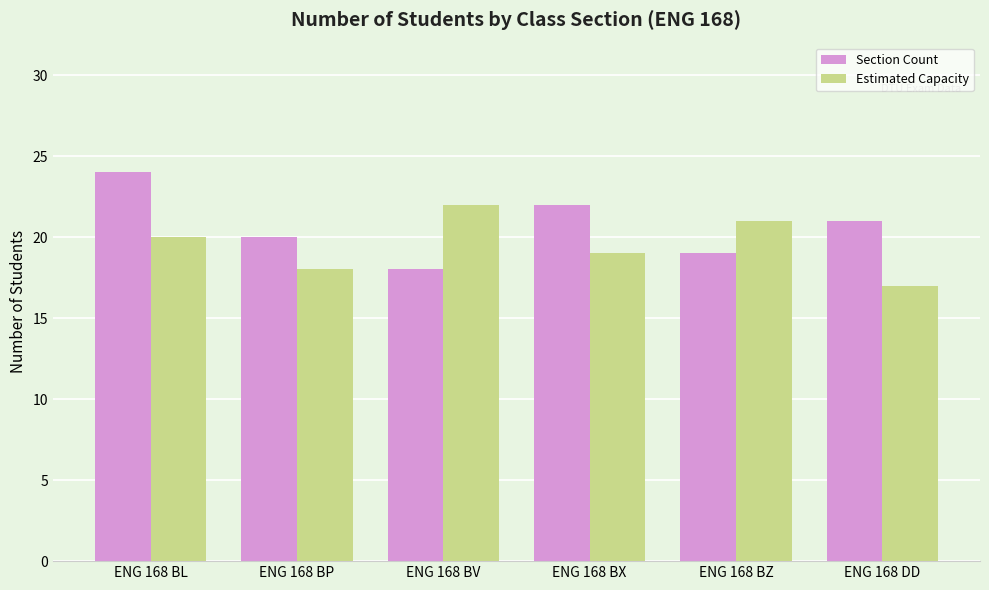

How many categories are shown in the chart?

6